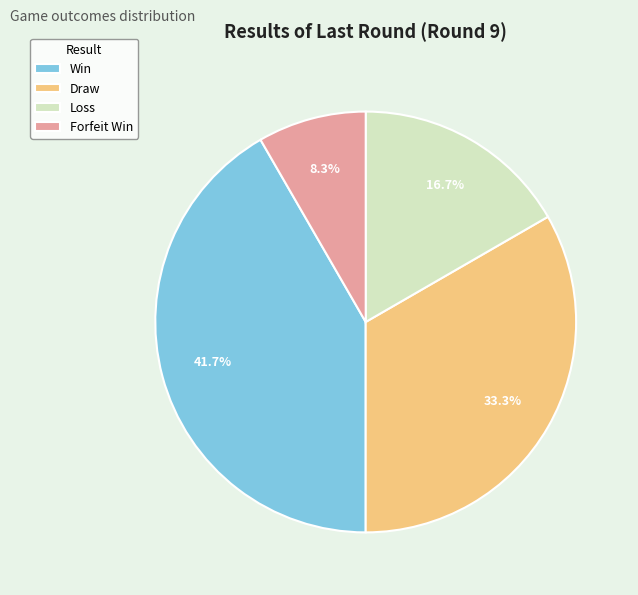

How many slices are in this pie chart?

4